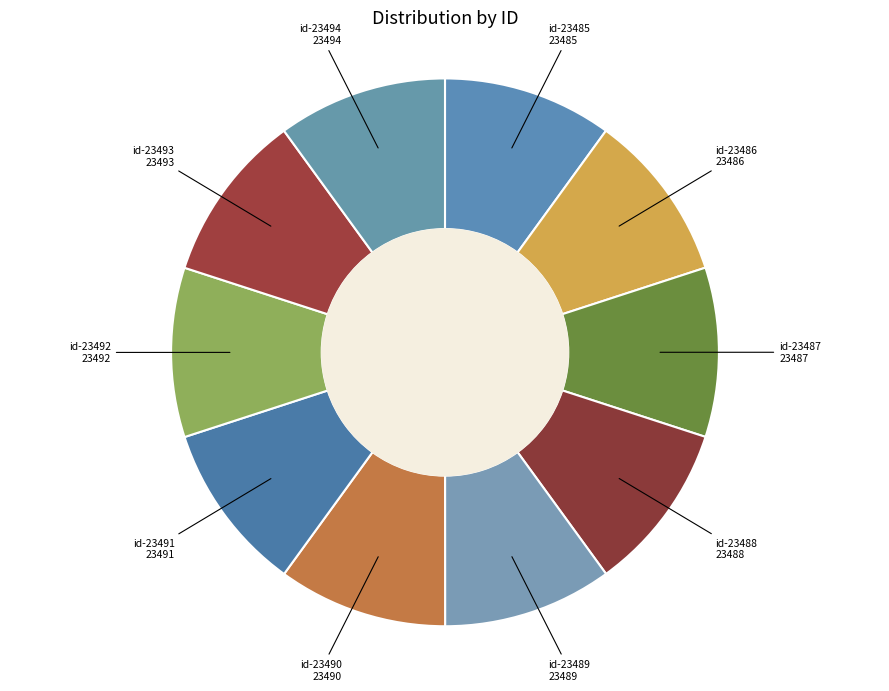

What is the ratio of the value at id-23486 to the value at id-23487?

1.0